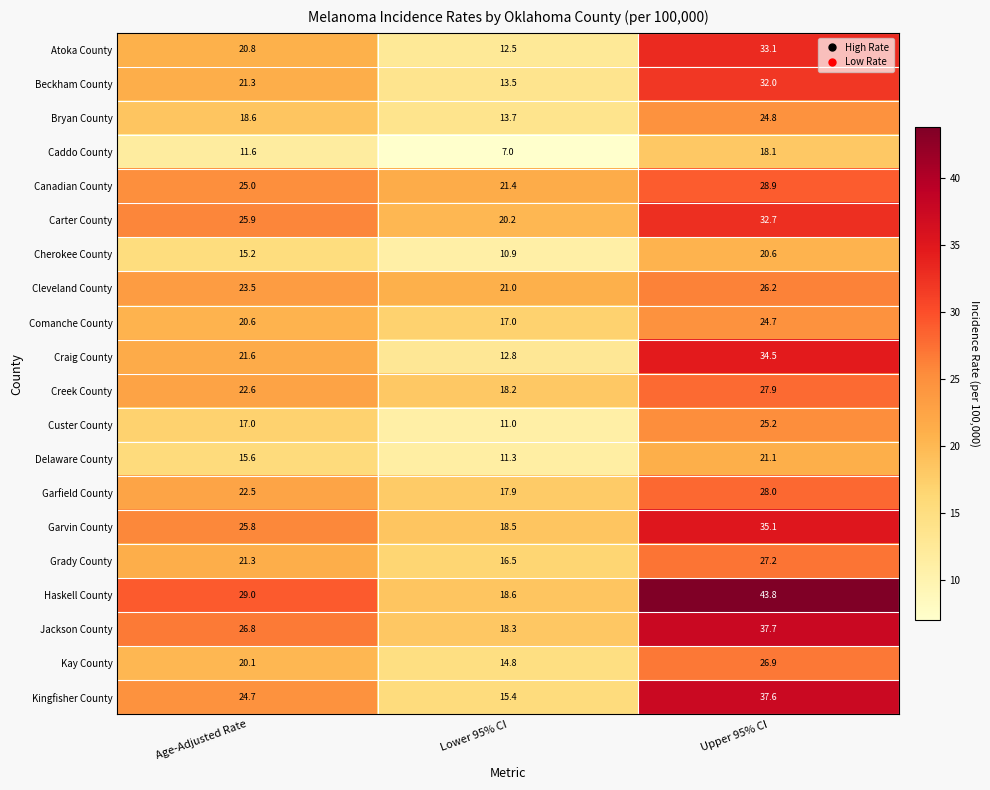

At which category is the sum across all series the highest?

Upper 95% CI